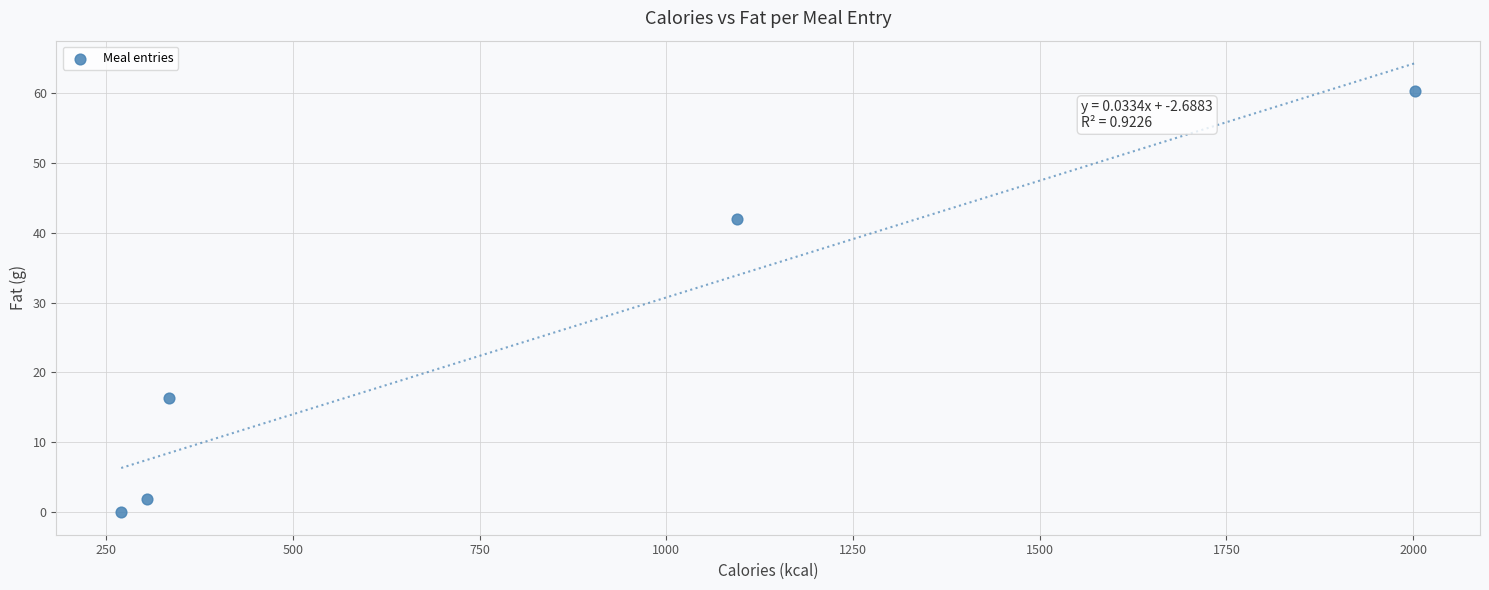

What Y value in the scatter plot is closest to 30?

42.0